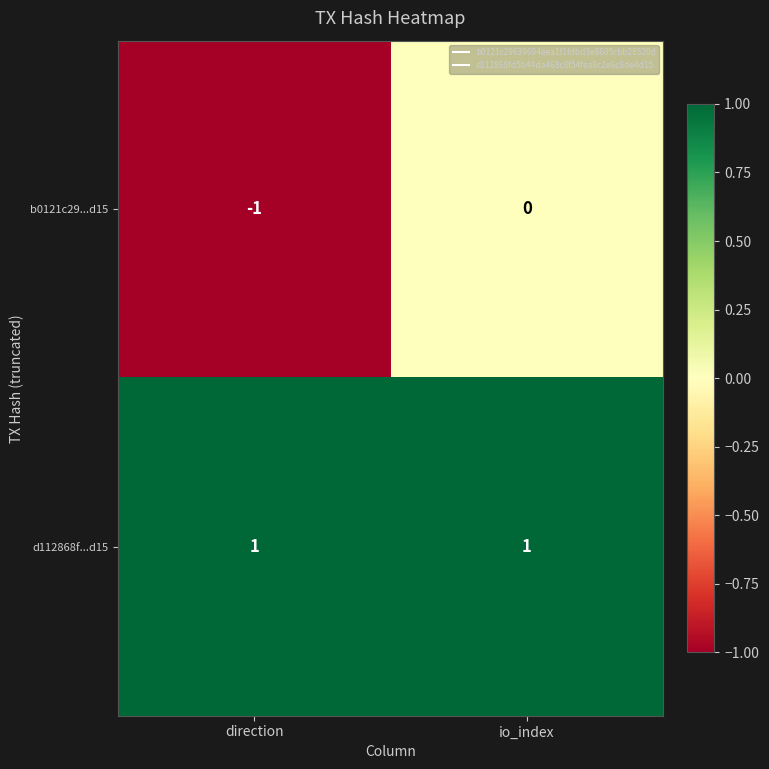

Count the number of categories in the chart.

2